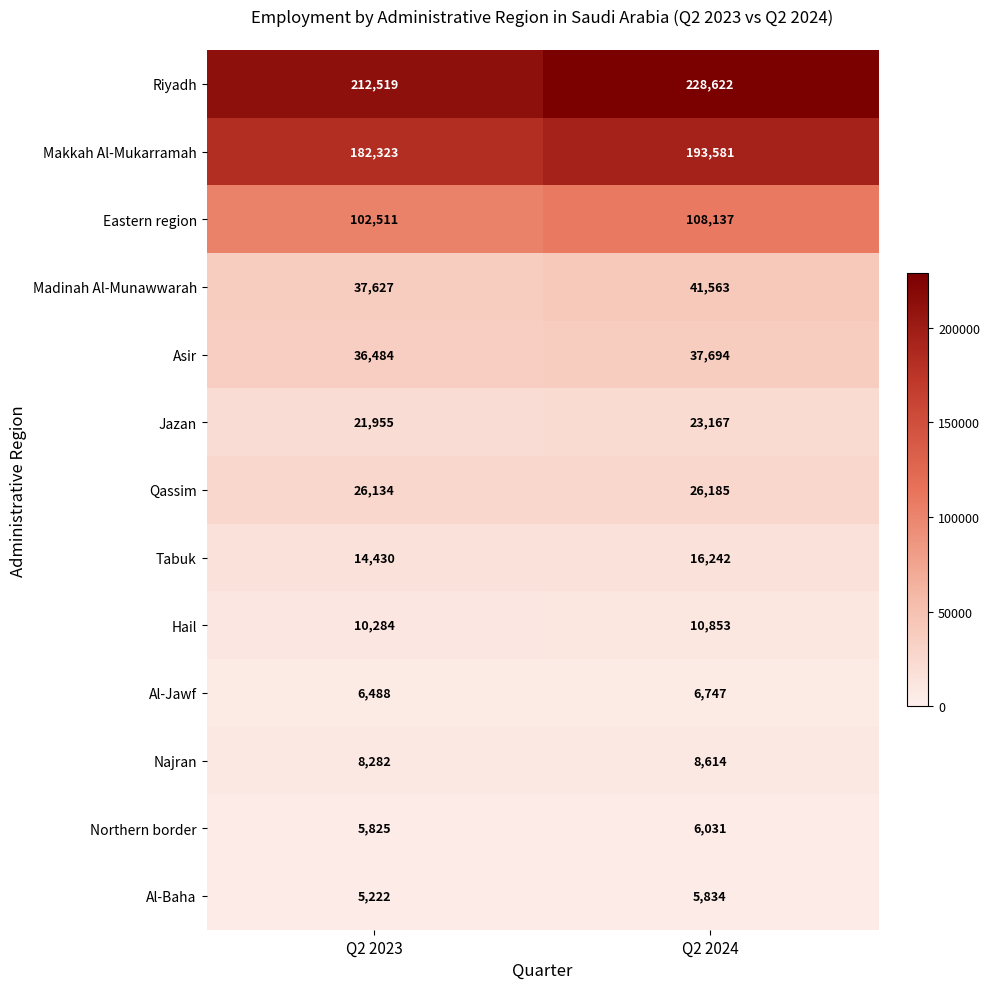

What is the difference between the maximum and minimum values in the Tabuk series?

1812